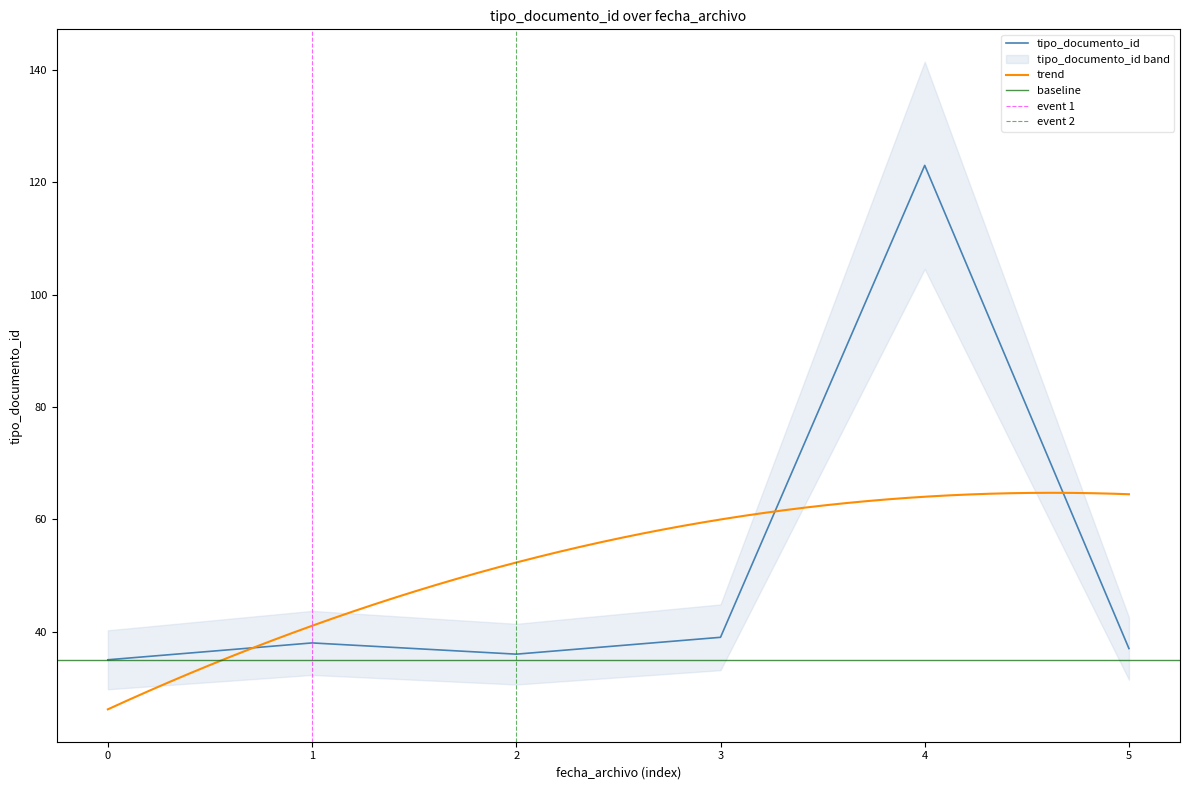

The value of tipo_documento_id at 3 is 39. True or false?

True